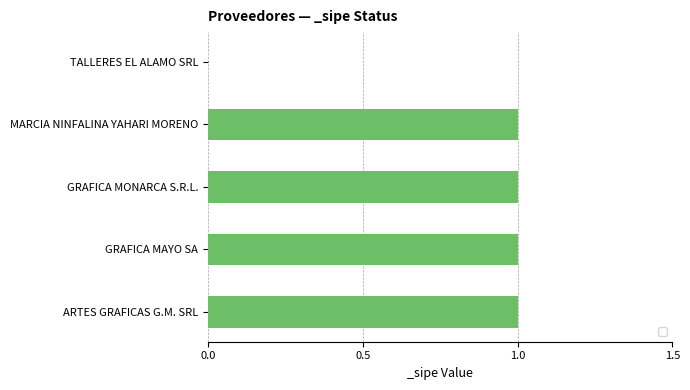

Reading bottom to top, list all the values displayed in this chart.

ARTES GRAFICAS G.M. SRL=1	GRAFICA MAYO SA=1	GRAFICA MONARCA S.R.L.=1	MARCIA NINFALINA YAHARI MORENO=1	TALLERES EL ALAMO SRL=0